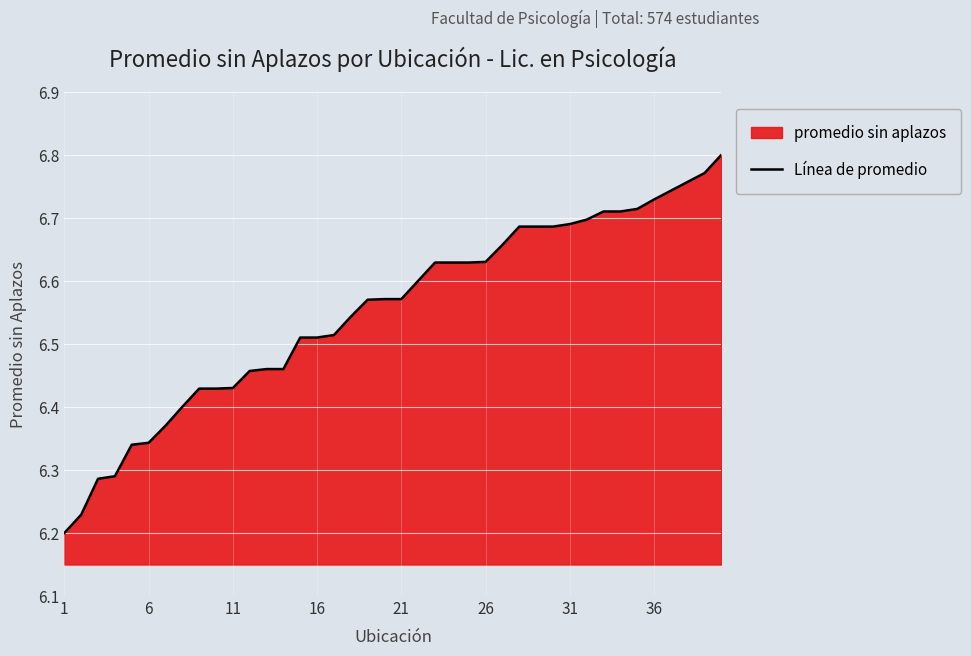

What is the difference between the maximum and minimum values?

0.6